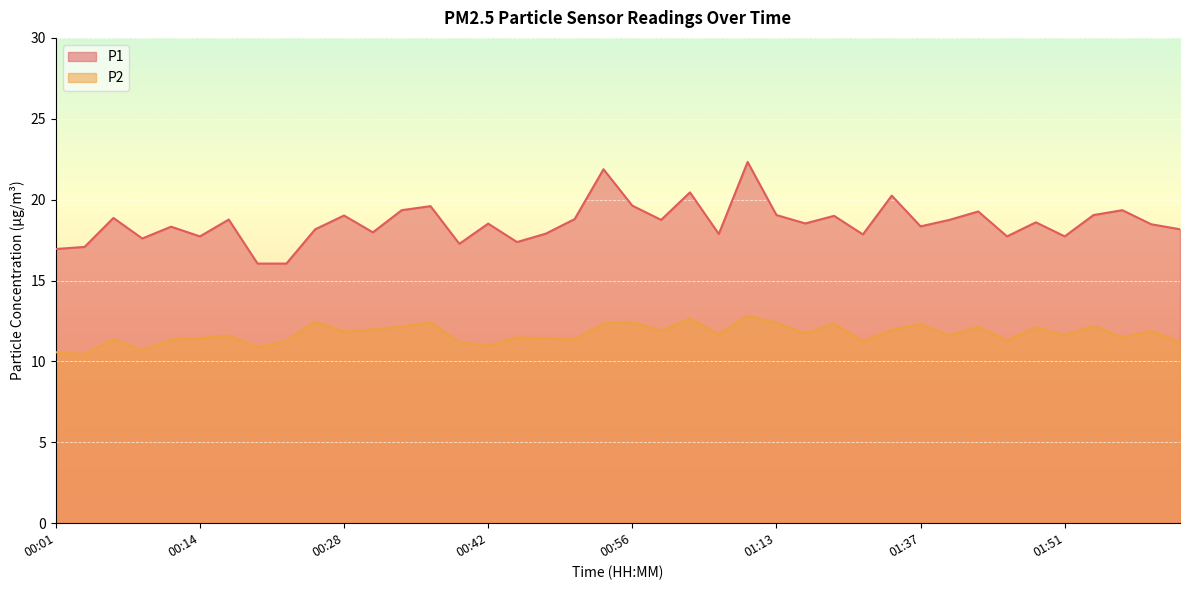

Is the value of P1 at 00:20 greater than the value of P2 at 01:59?

Yes